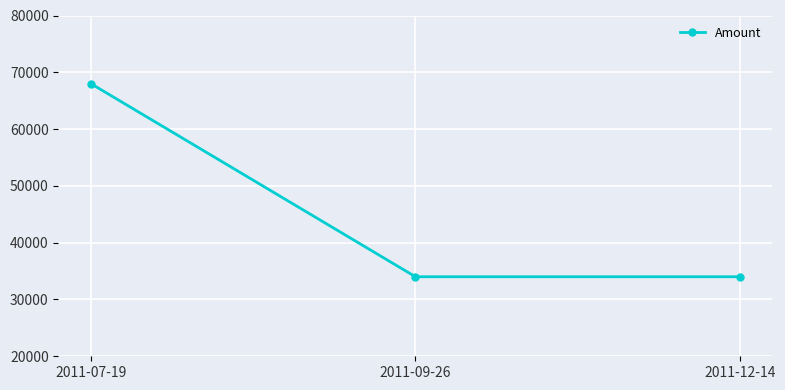

Does the chart display data point markers on the line(s)?

Yes